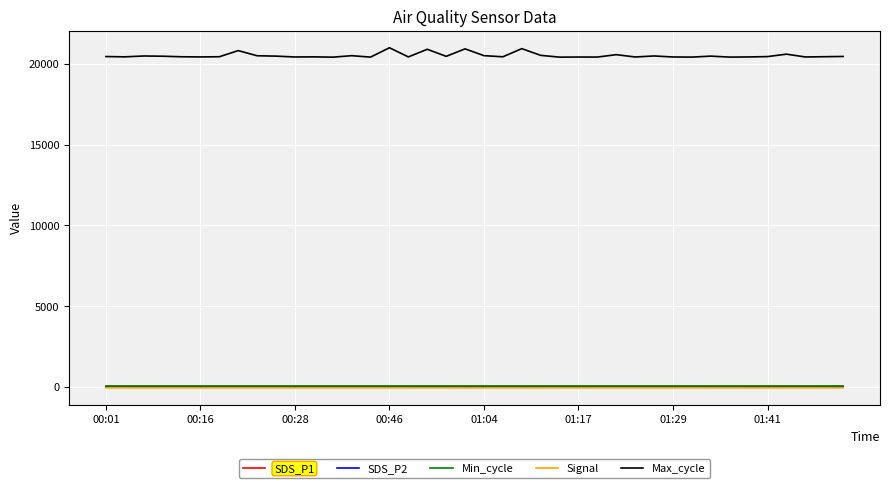

What is the maximum value shown in the chart?

20996.0